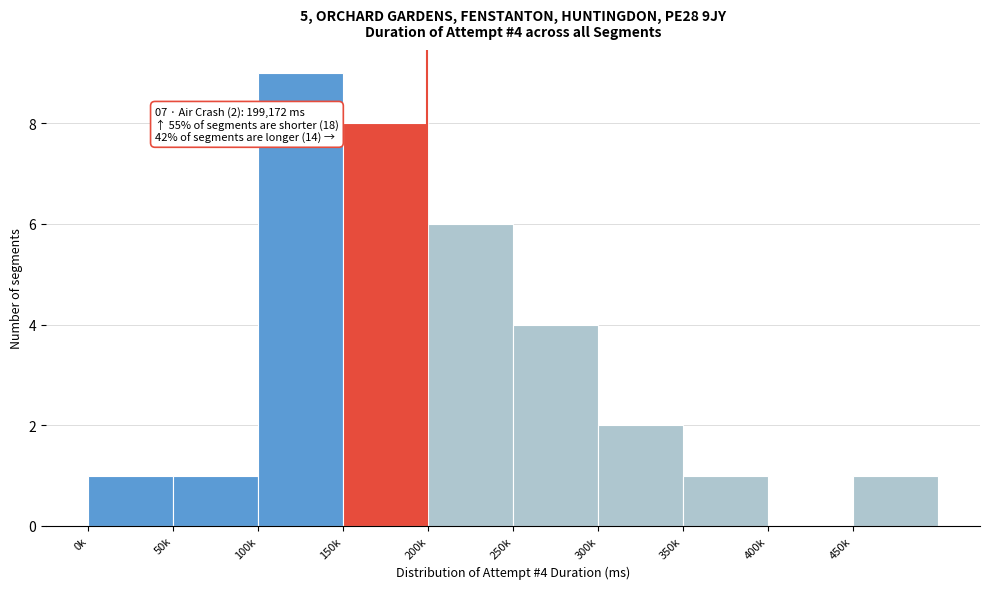

Reading right to left, transcribe all the data shown in this chart.

450k=1	400k=0	350k=1	300k=2	250k=4	200k=6	150k=8	100k=9	50k=1	0k=1